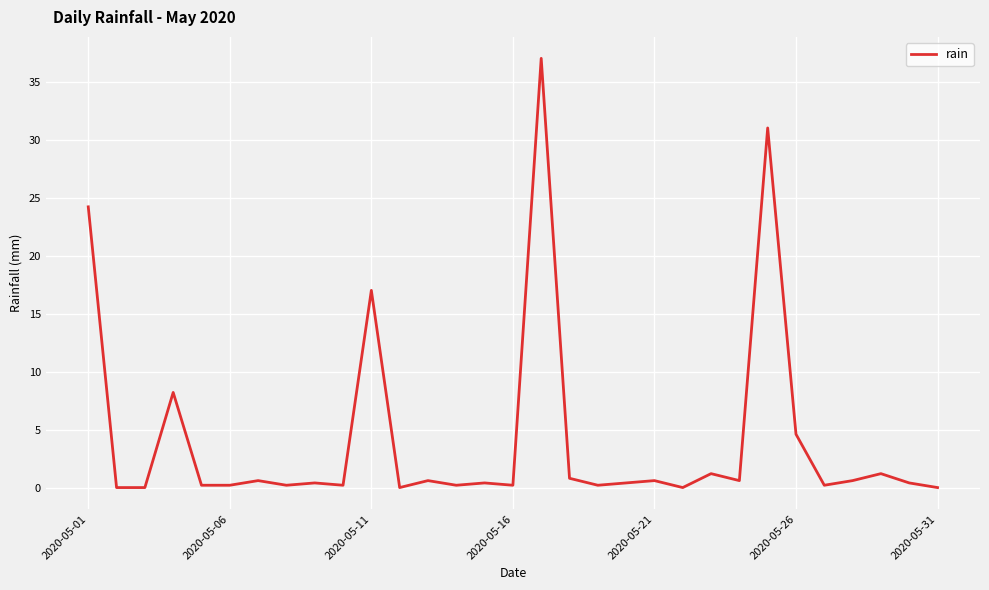

What is the difference between the maximum and minimum values?

37.0